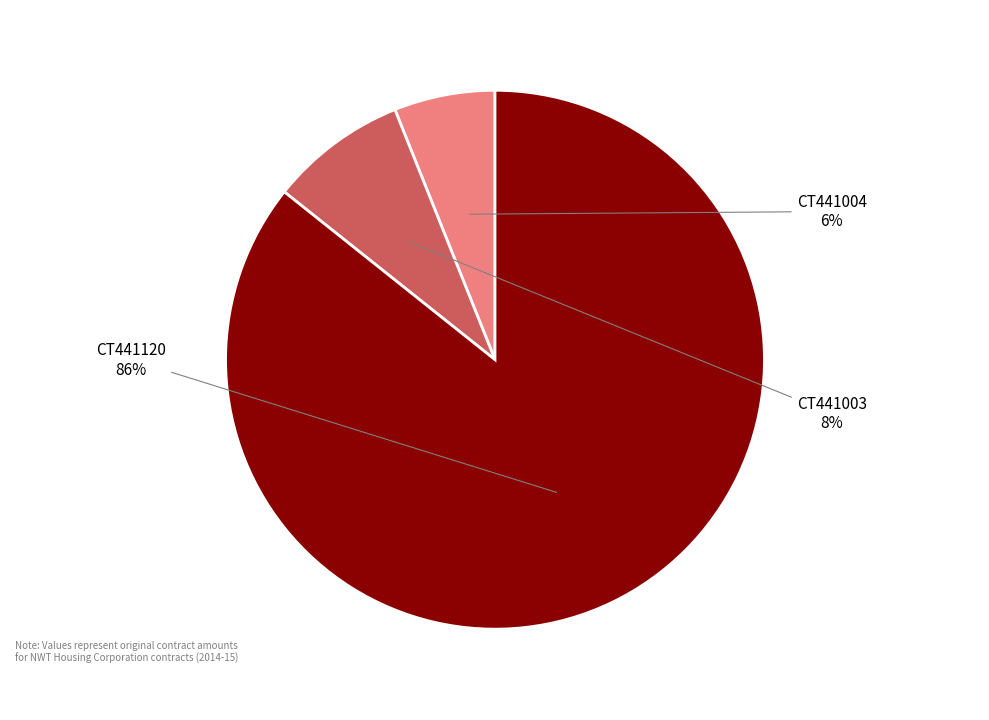

Rank the categories by value from highest to lowest.

CT441120, CT441003, CT441004